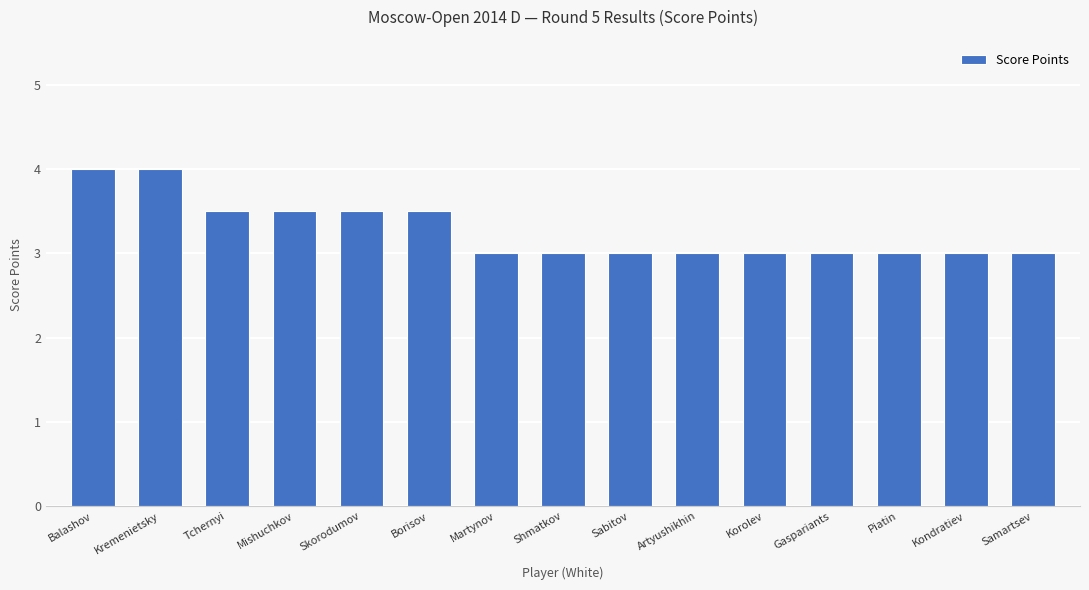

What is the minimum value shown in the chart?

3.0